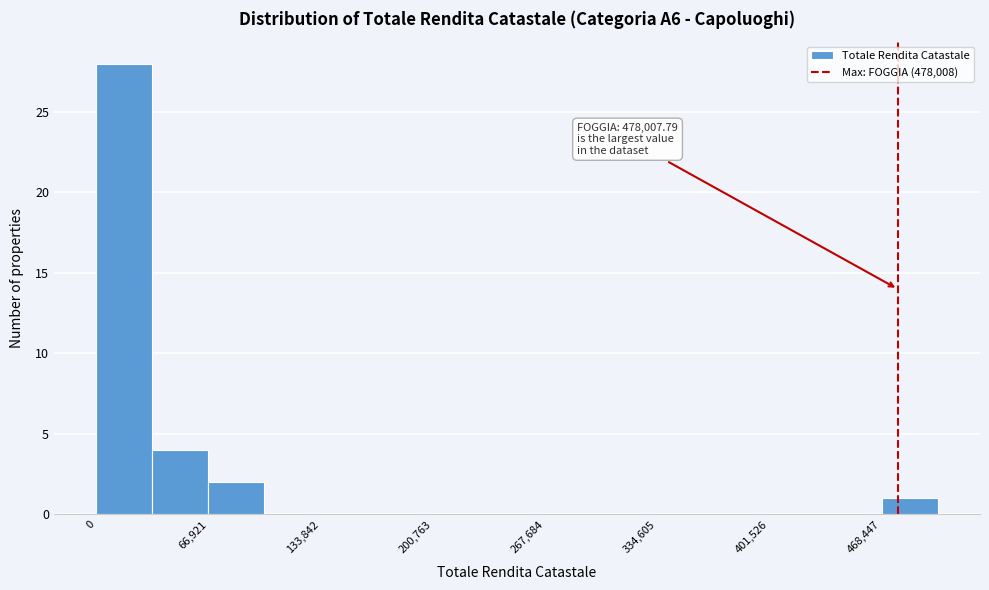

Read against the x-axis, roughly where is the centre of the tallest bar?

20000